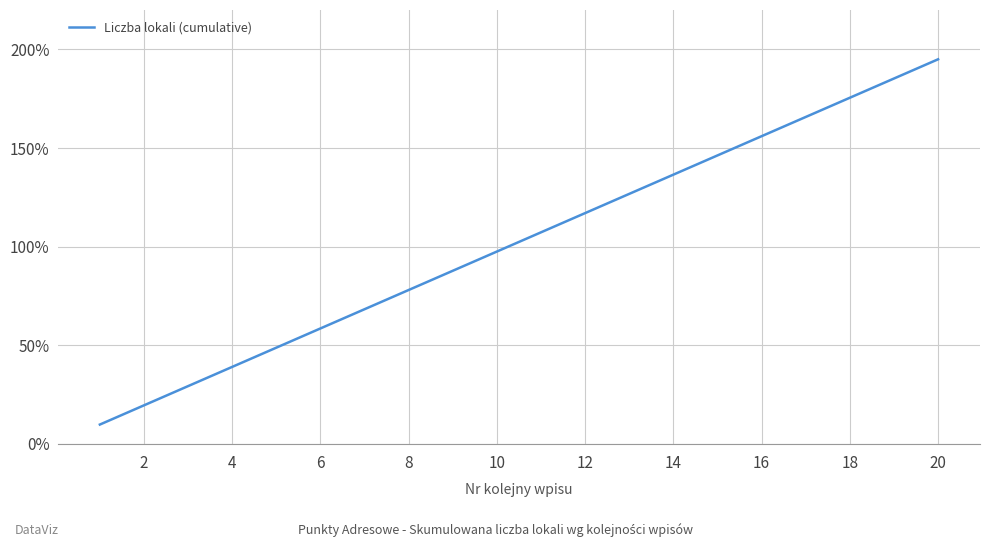

What is the maximum value shown in the chart?

195.0